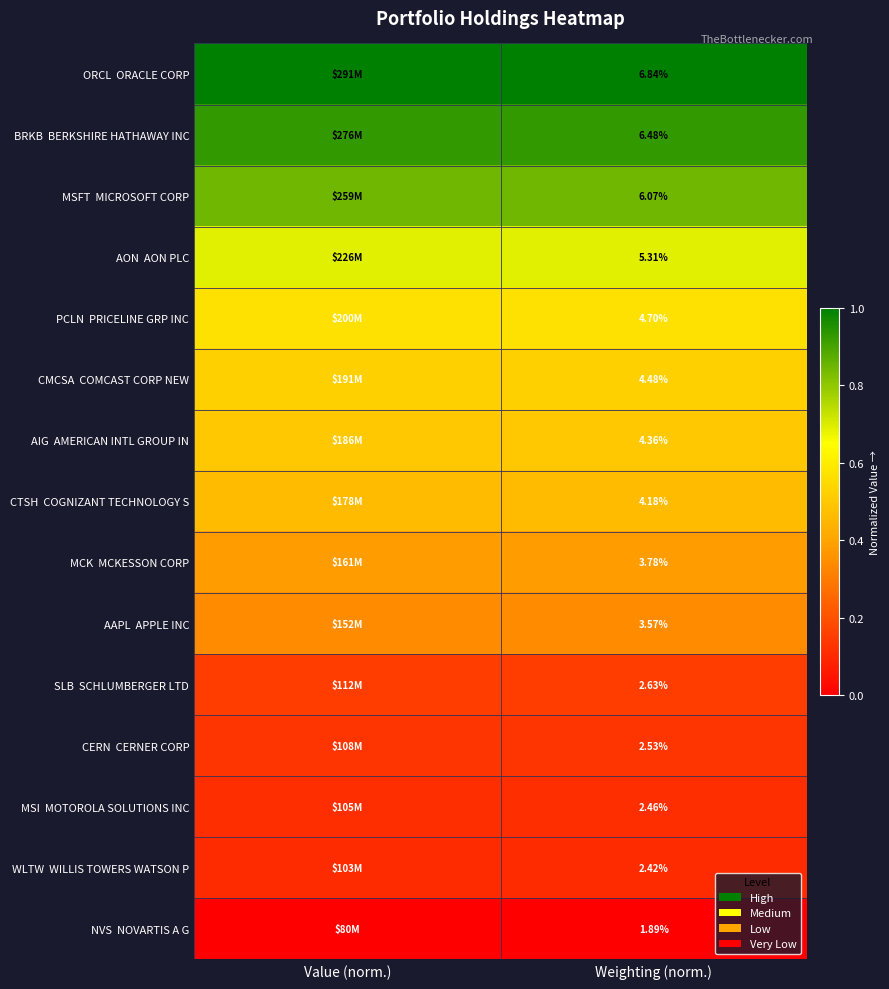

Between Weighting (norm.) and Value (norm.), which is larger?

Weighting (norm.)